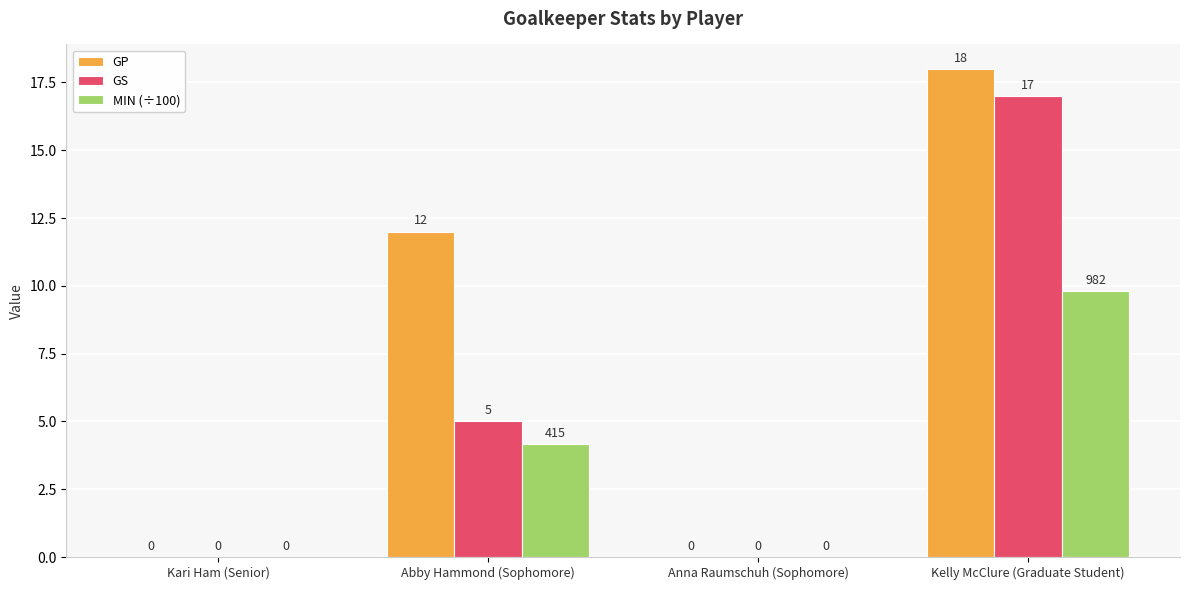

What is the sum of all GP values?

30.0